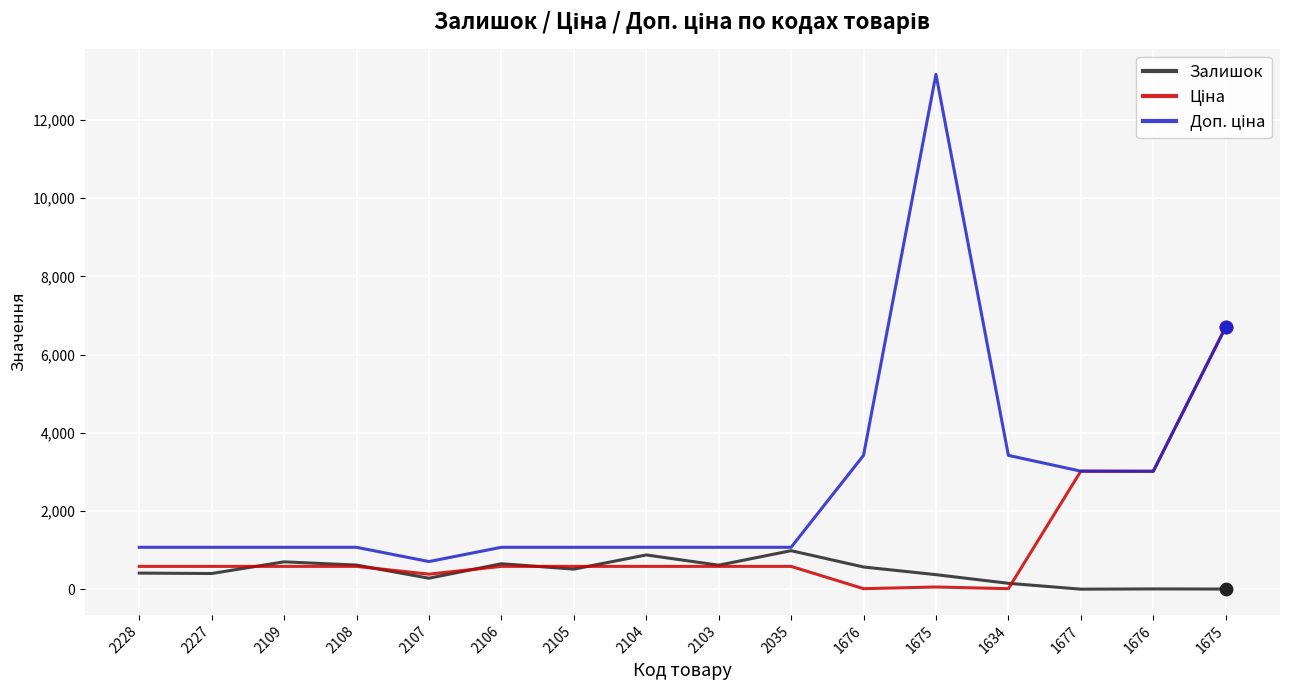

At how many categories does at least one series exceed 11862?

1